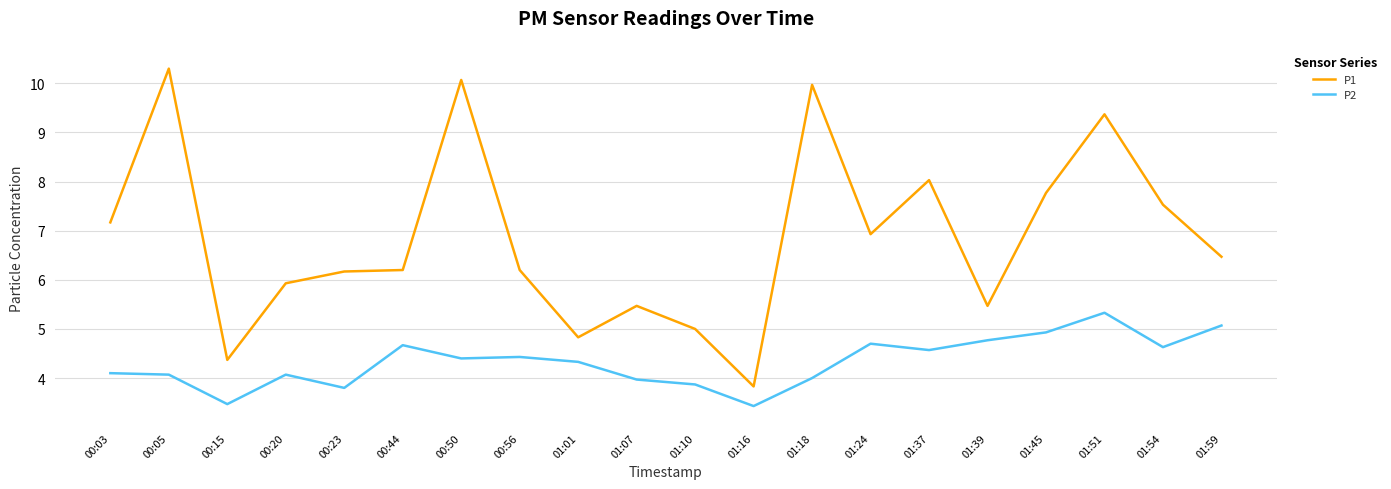

What is the average value of the P1 series?

6.9